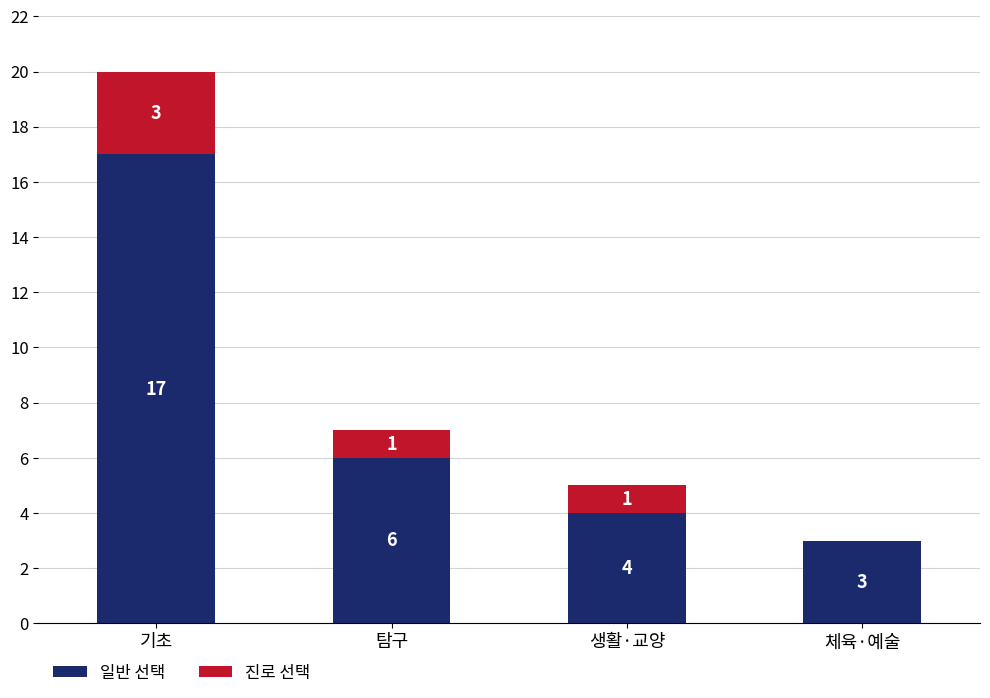

What is the sum of the 일반 선택 values at 생활·교양 and 체육·예술?

7